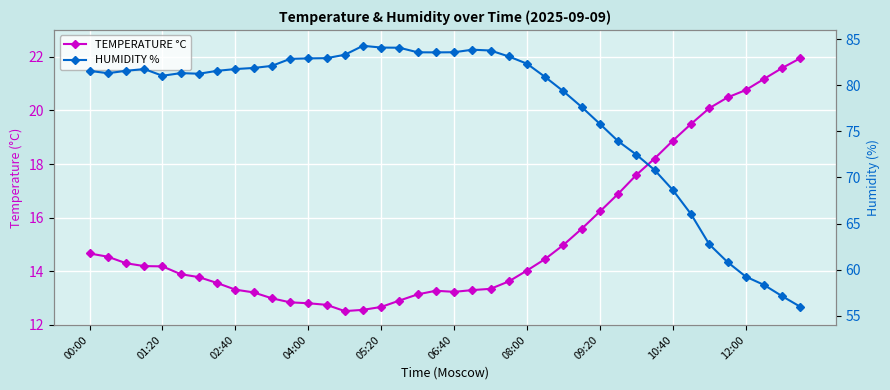

At 21, list the series in order from largest to smallest.

HUMIDITY %, TEMPERATURE °C